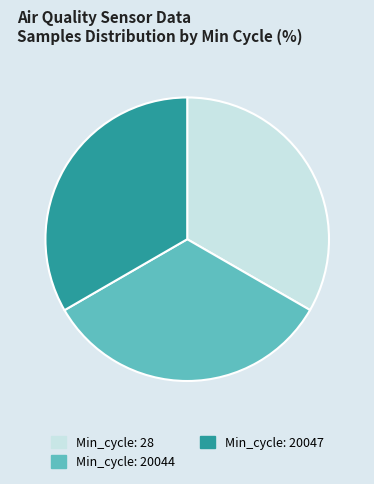

Combined, do Min_cycle: 28 and Min_cycle: 20047 account for over 50%?

Yes